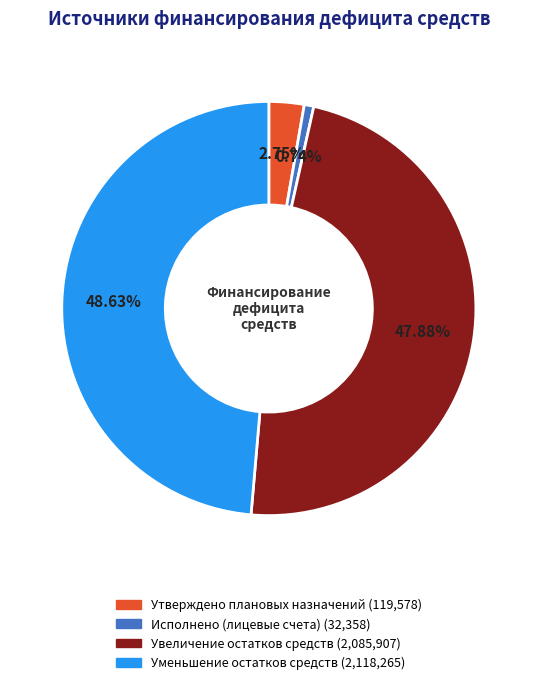

To the nearest percent, what is the difference between the Уменьшение остатков средств and Утверждено плановых назначений slice percentages?

46%